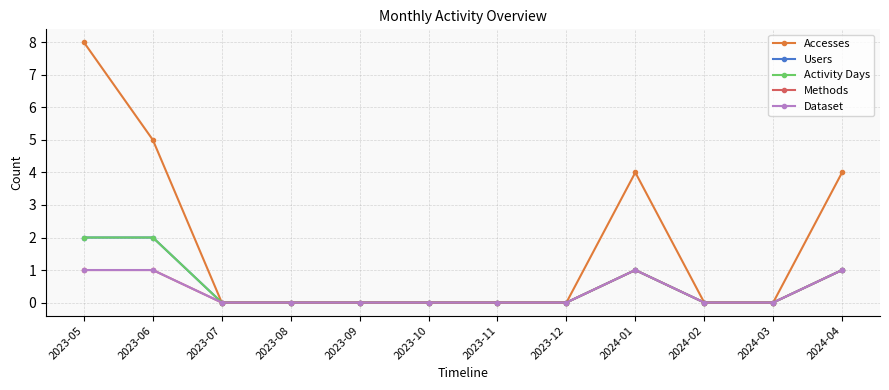

Rank the series at 2023-10 from highest to lowest value.

Accesses, Users, Activity Days, Methods, Dataset